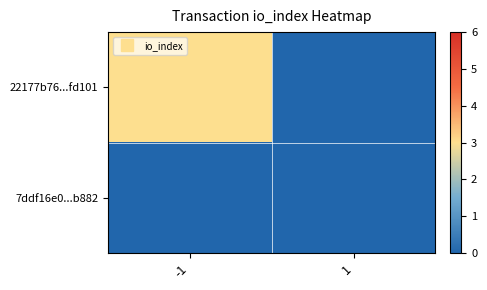

At which category is the sum across all series the highest?

-1